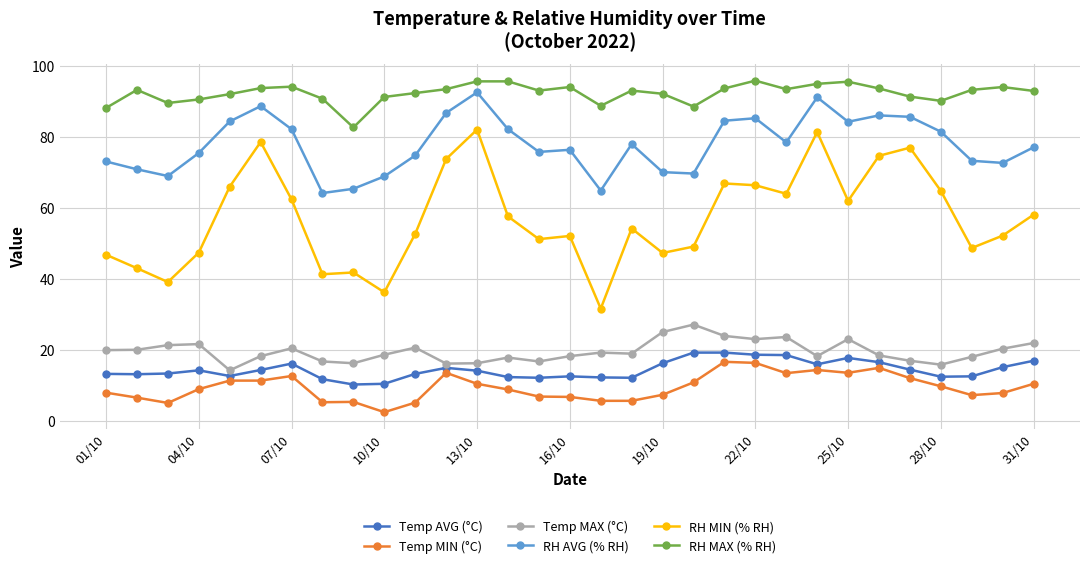

What is the highest value of the RH AVG (% RH) series?

92.6